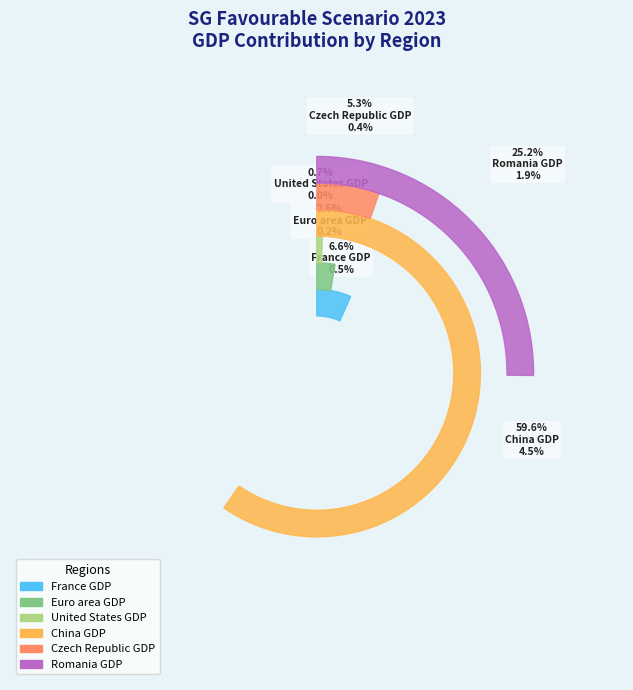

Does China GDP represent more than half of the total?

Yes